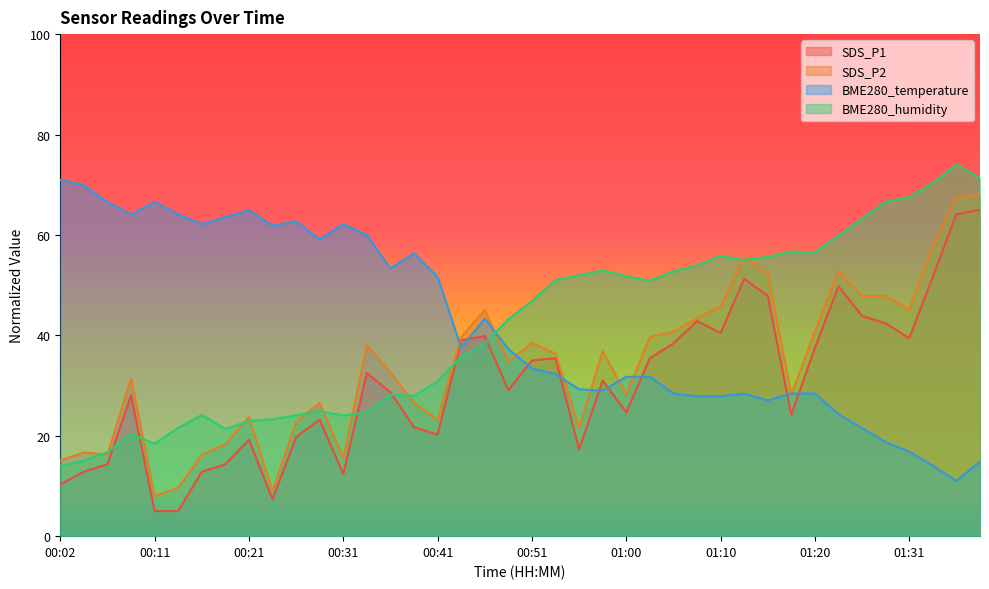

What is the maximum value for BME280_humidity?

74.0